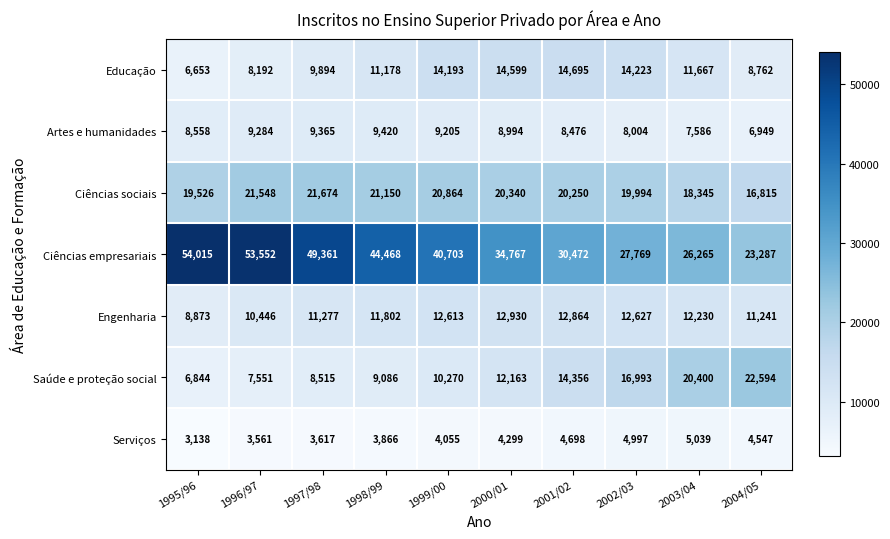

Which label corresponds to the smallest value in the chart?

1995/96